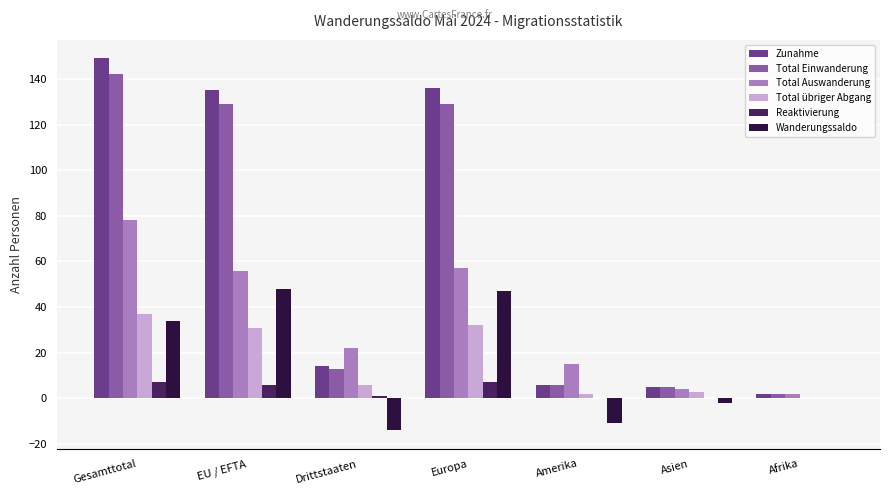

How many distinct data groups are displayed?

6